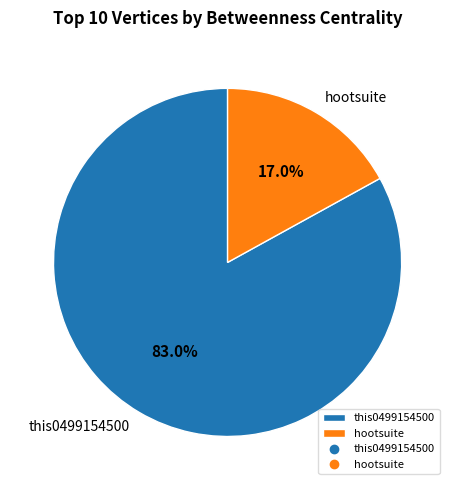

Count the number of slices in the pie.

2